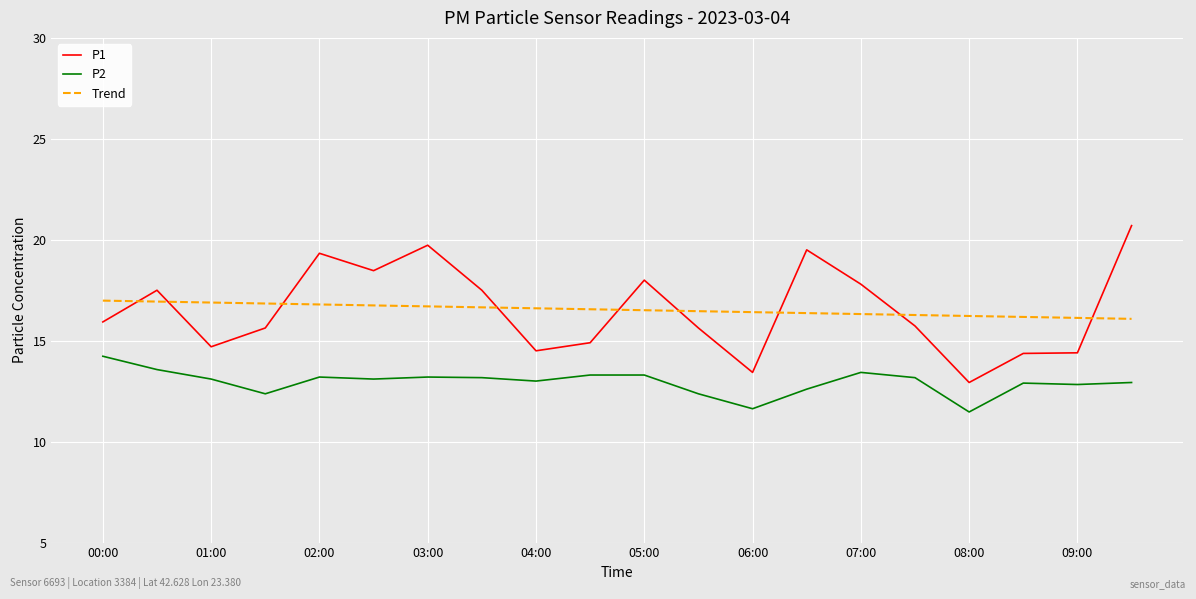

List the series in order of their peak value, highest first.

P1, Trend, P2